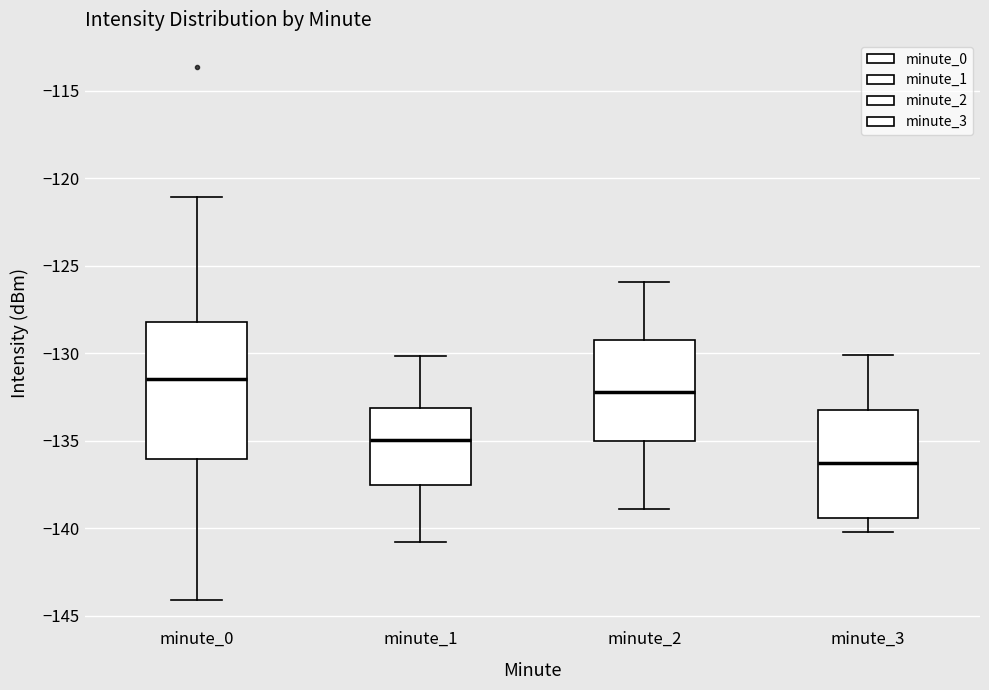

Which box has the highest median line?

minute_0